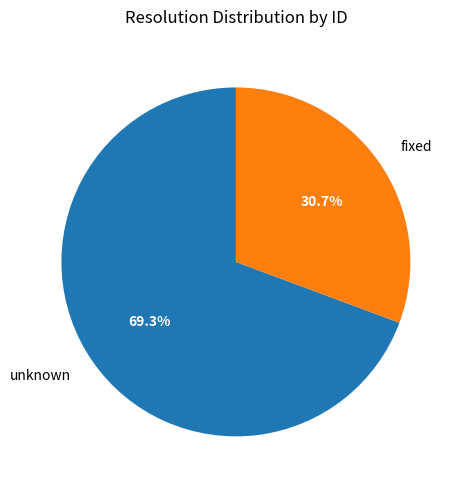

What is the ratio of the value at unknown to the value at fixed?

2.3